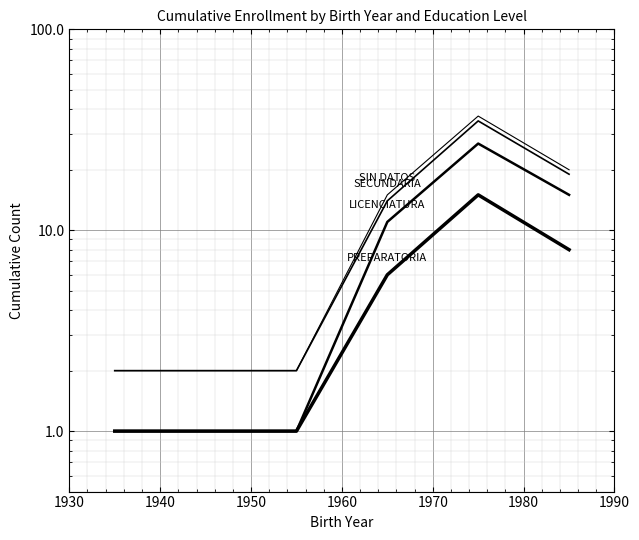

Which series has the largest range (max minus min)?

SIN DATOS